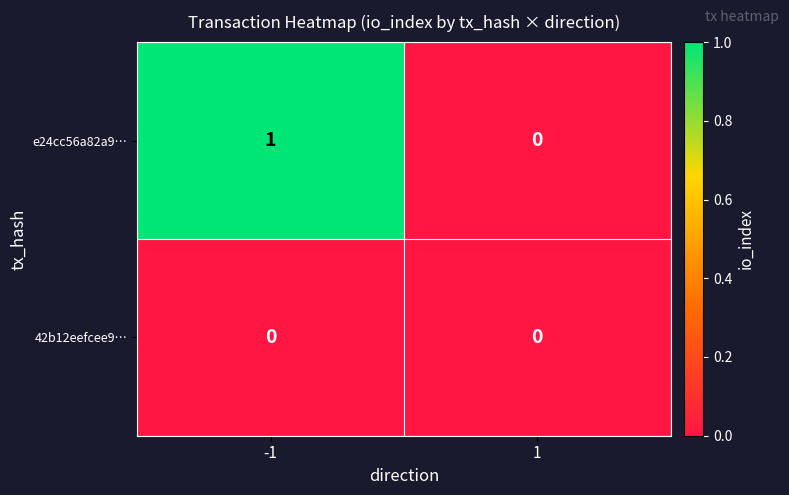

Rank the series at -1 from highest to lowest value.

e24cc56a82a9…, 42b12eefcee9…